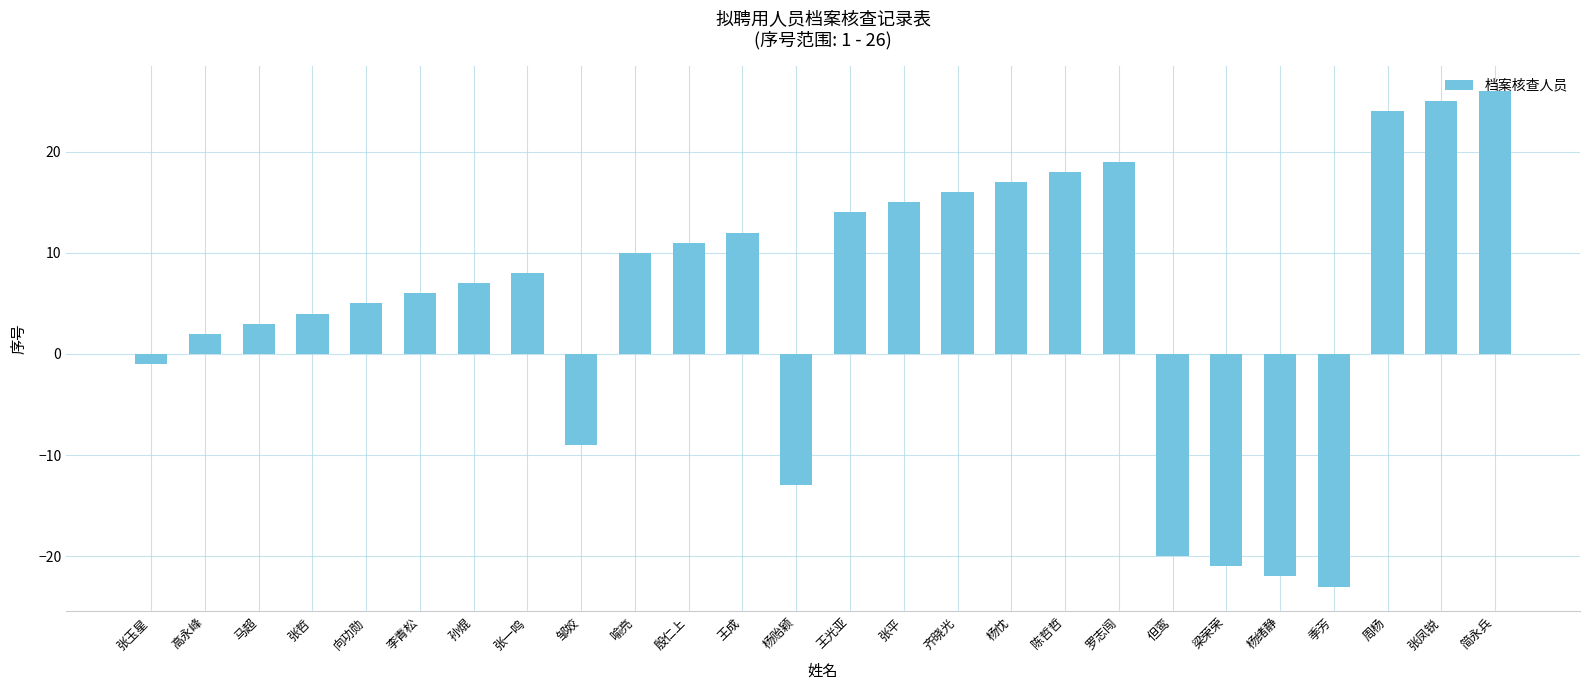

Between 张一鸣 and 李青松, which is larger?

张一鸣